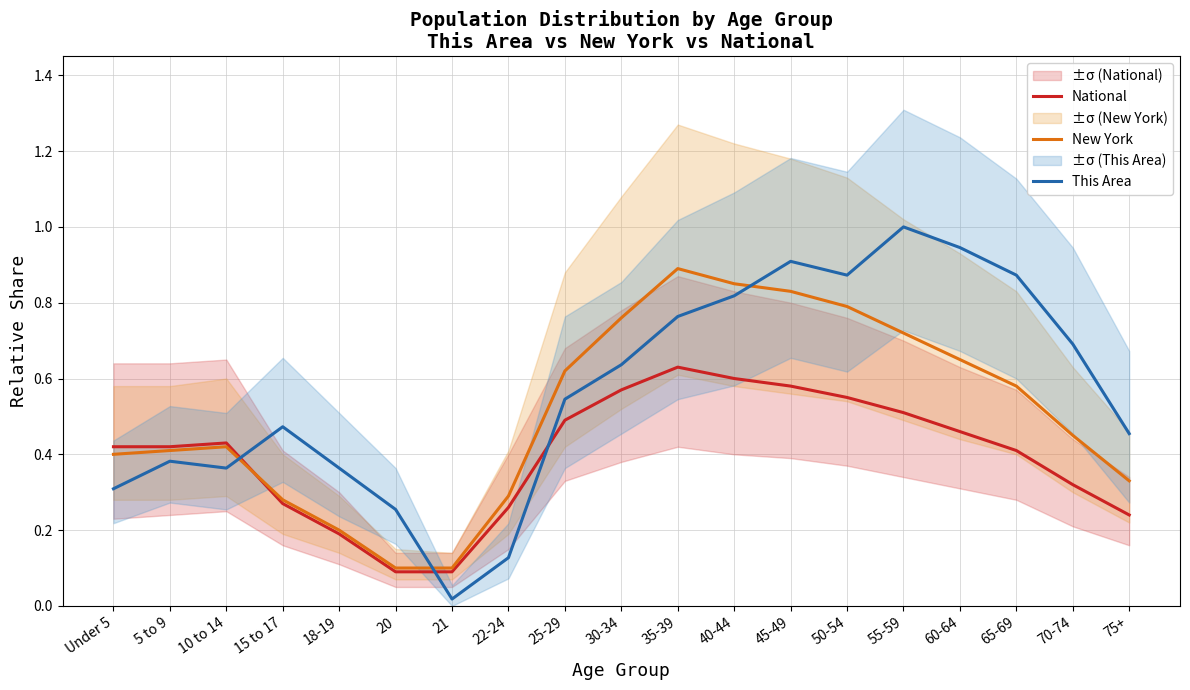

The value of New York at 55-59 is 0.7. True or false?

True